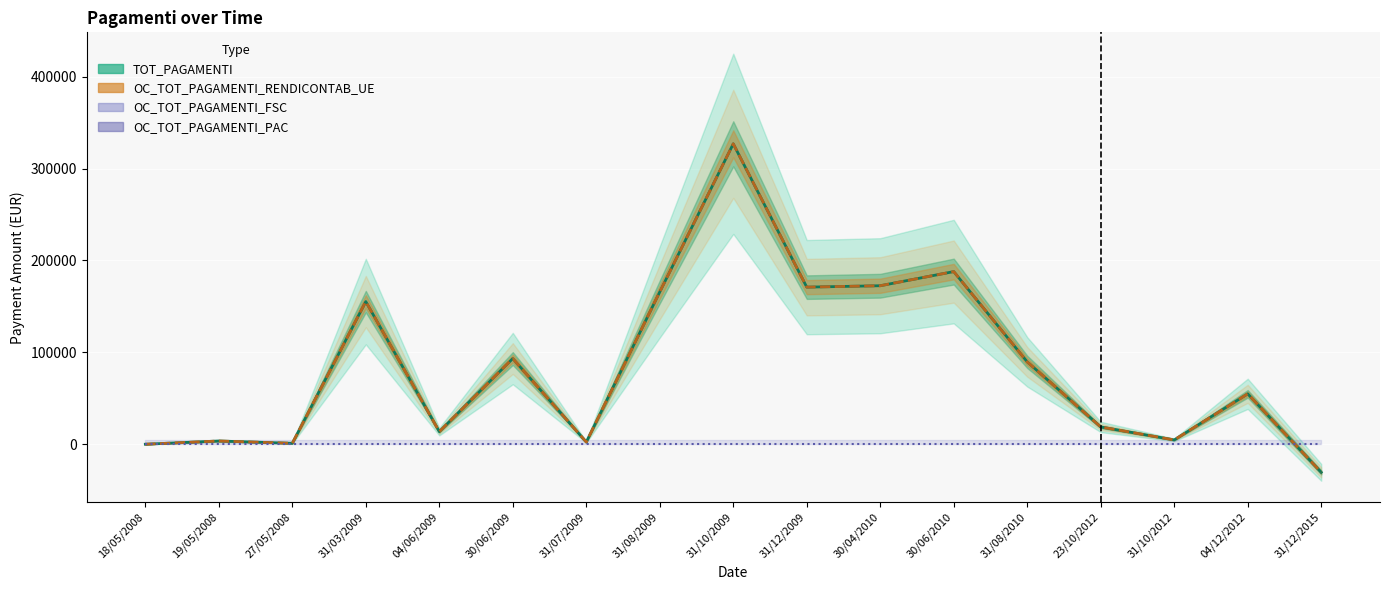

Which category has the highest value in the TOT_PAGAMENTI series?

31/10/2009